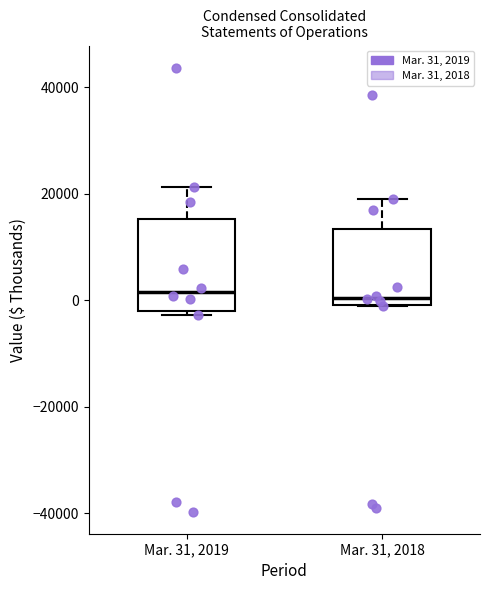

Reading left to right, transcribe this box plot: for each box, give where its median line is, the range the box spans, and where its two whiskers end, as read against the y-axis. The values are not printed on the chart, so give them approximately, as read against the axis.

Mar. 31, 2019: median 2000, box -2000 to 16000, whiskers -2000 (just below the box's lower edge) to 22000
Mar. 31, 2018: median 0 (just above the box's lower edge), box 0 to 14000, whiskers -2000 to 18000